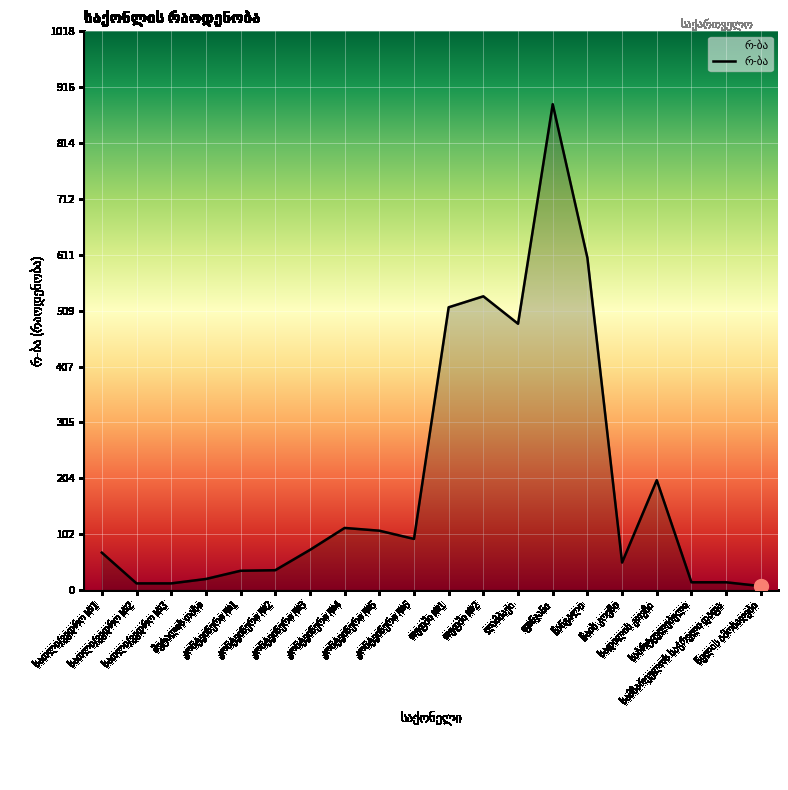

What is the difference between the maximum and minimum values?

878